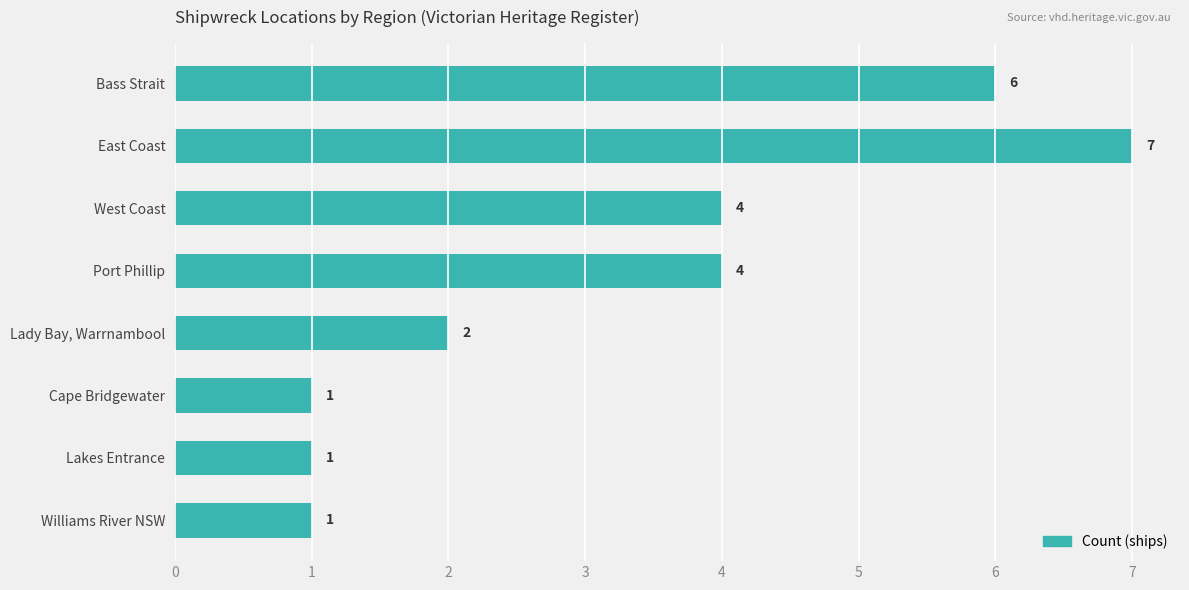

Count the values in the range 1 to 6.

7